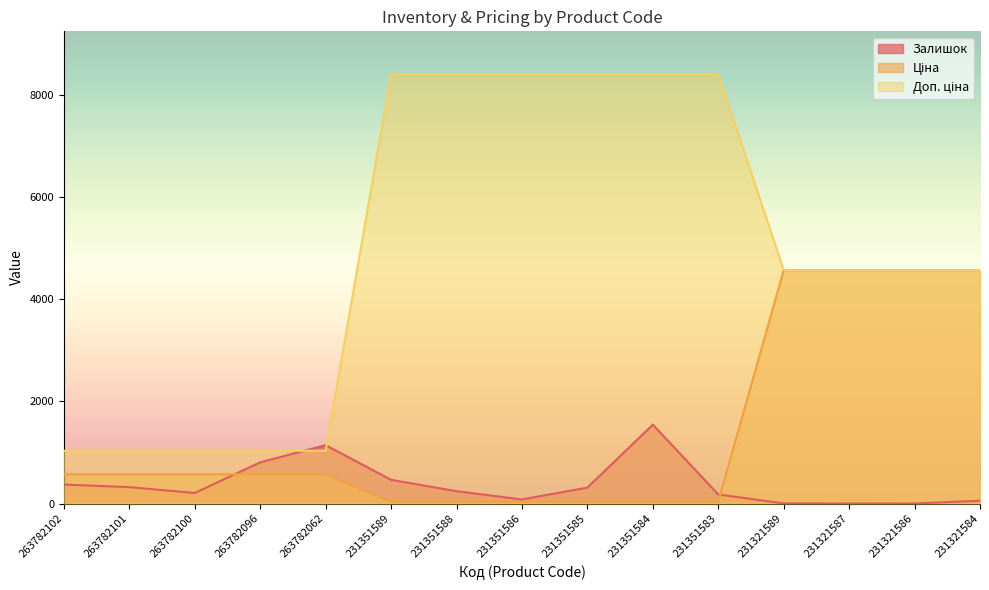

Read the Залишок value at 263782102.

372.0